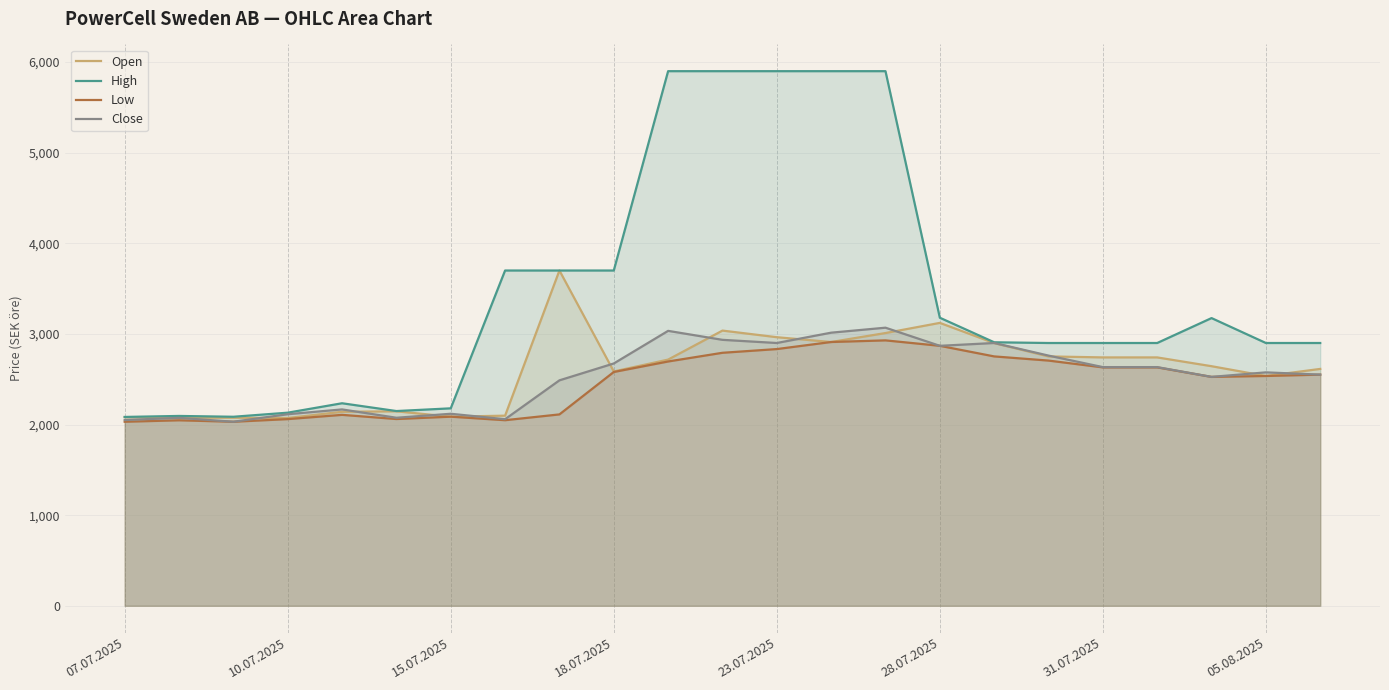

What is the sum of the Low values at 13 and 14?

5840